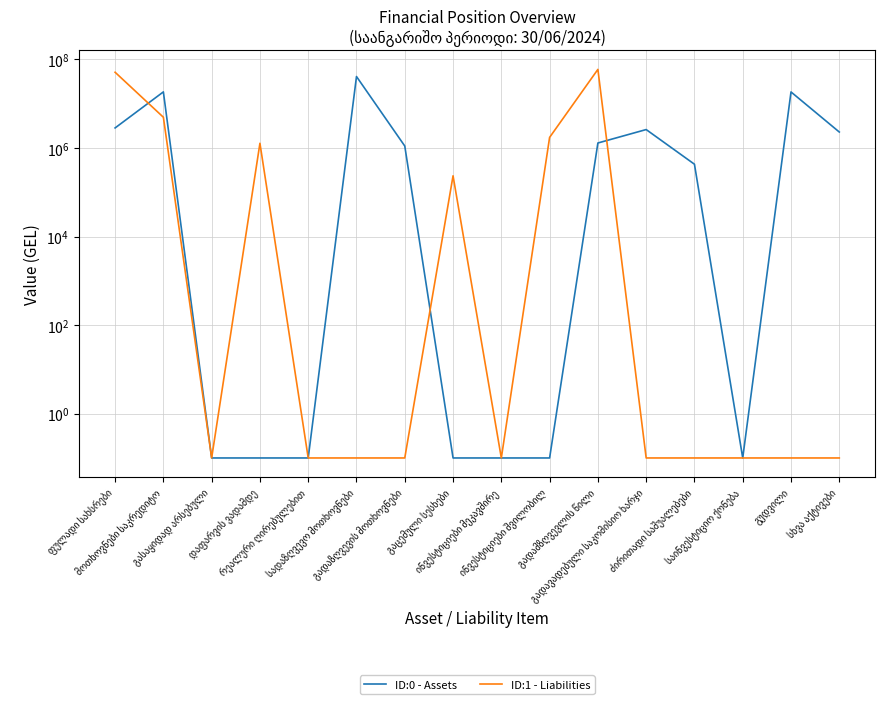

Is it true that ID:1 - Liabilities equals 0.1 at ინვესტიციები მეკავშირე?

False